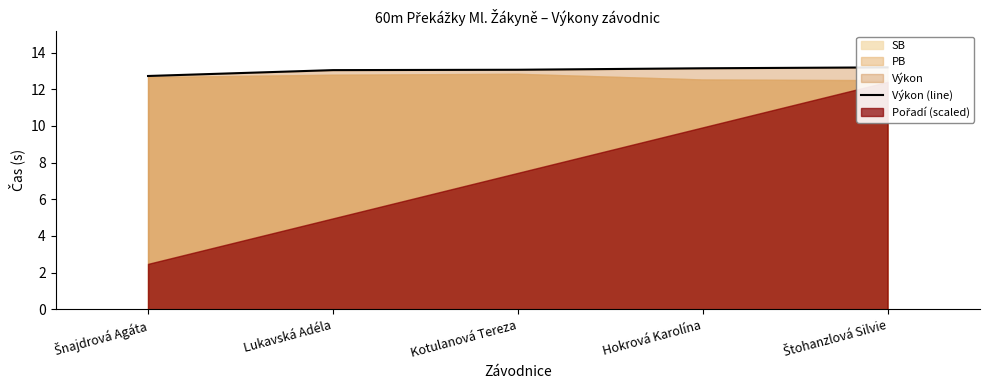

Count the number of values greater than 13.

4